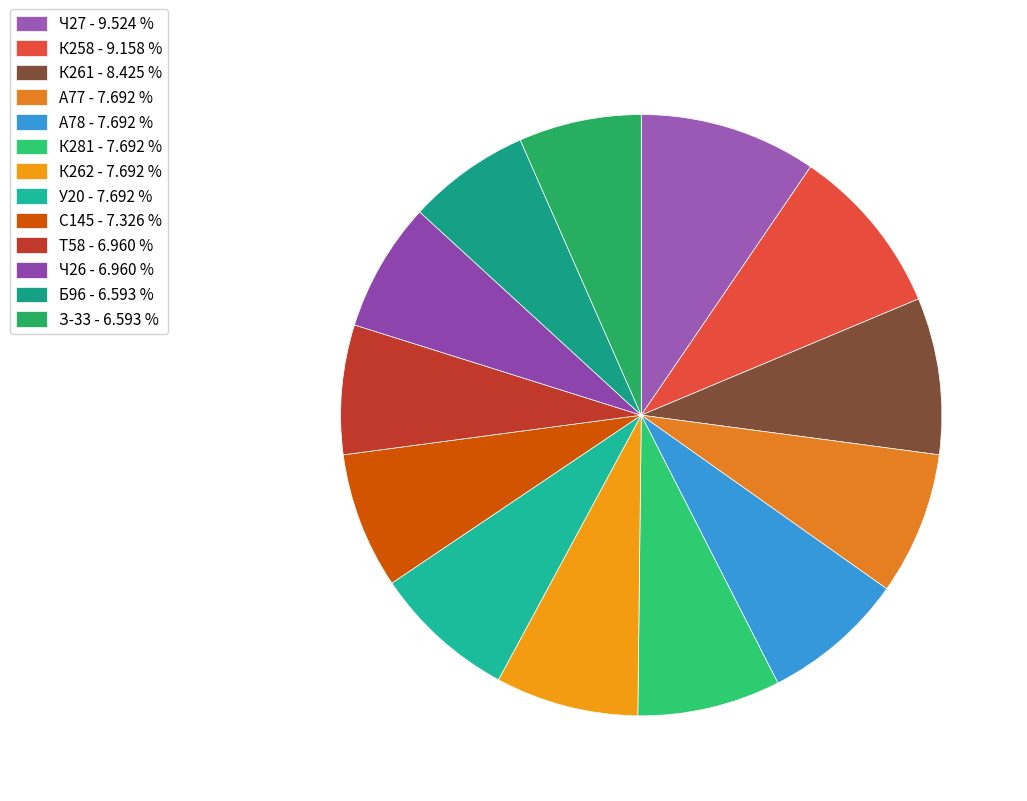

To the nearest percent, what percentage of the pie is Ч27?

10%